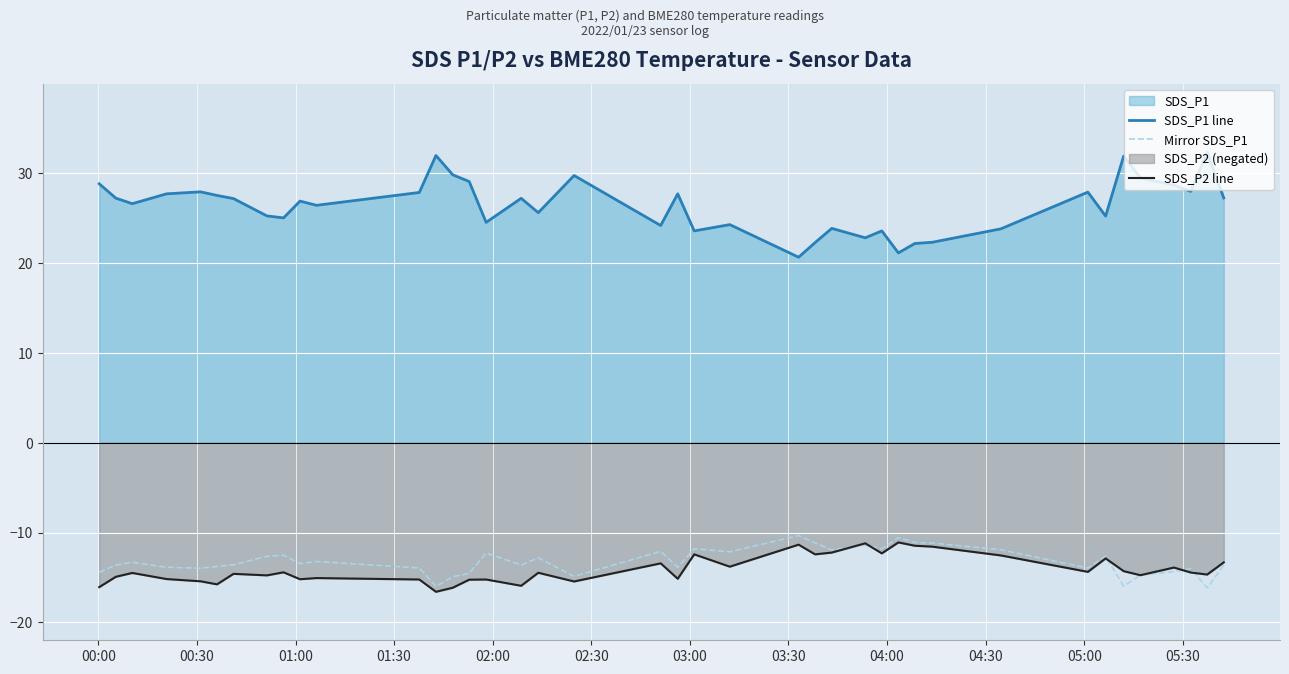

Which series has the largest range (max minus min)?

SDS_P1 line